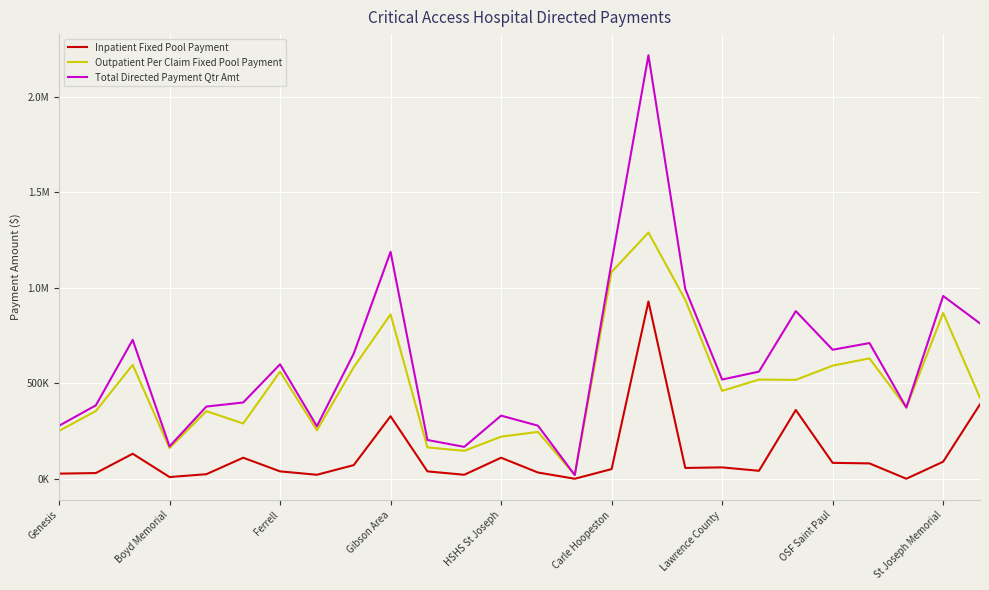

What is the maximum value shown in the chart?

2218915.2